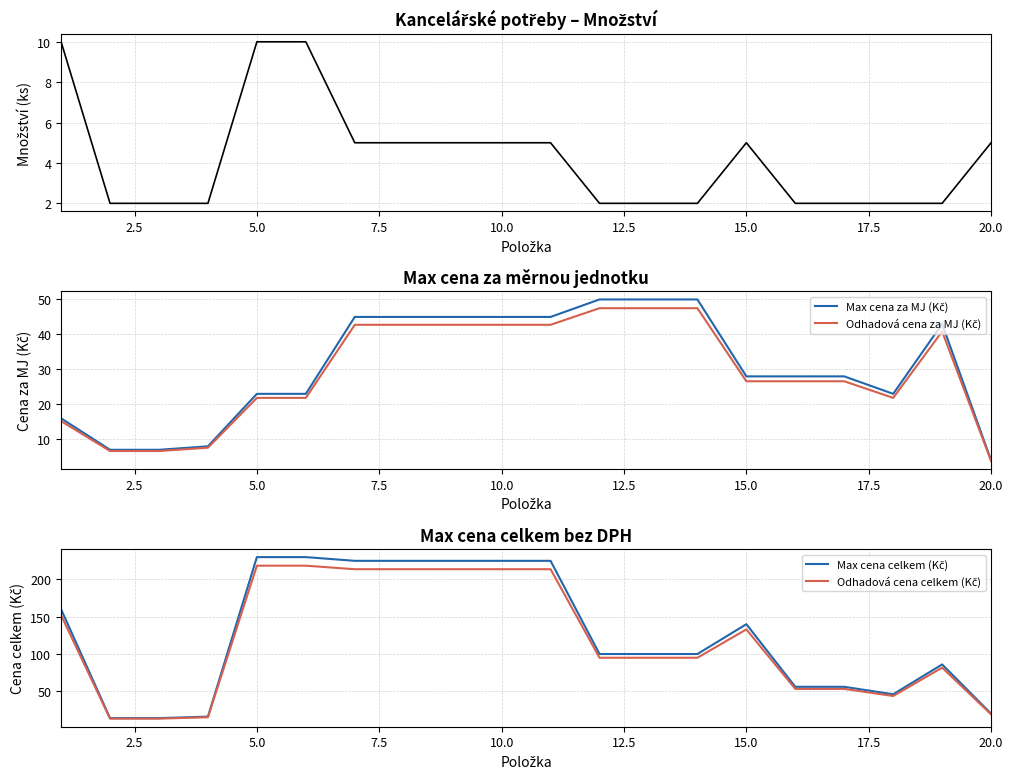

Is the value of Max cena za MJ (Kč) at 16 greater than the value of Odhadová cena celkem (Kč) at 10?

No